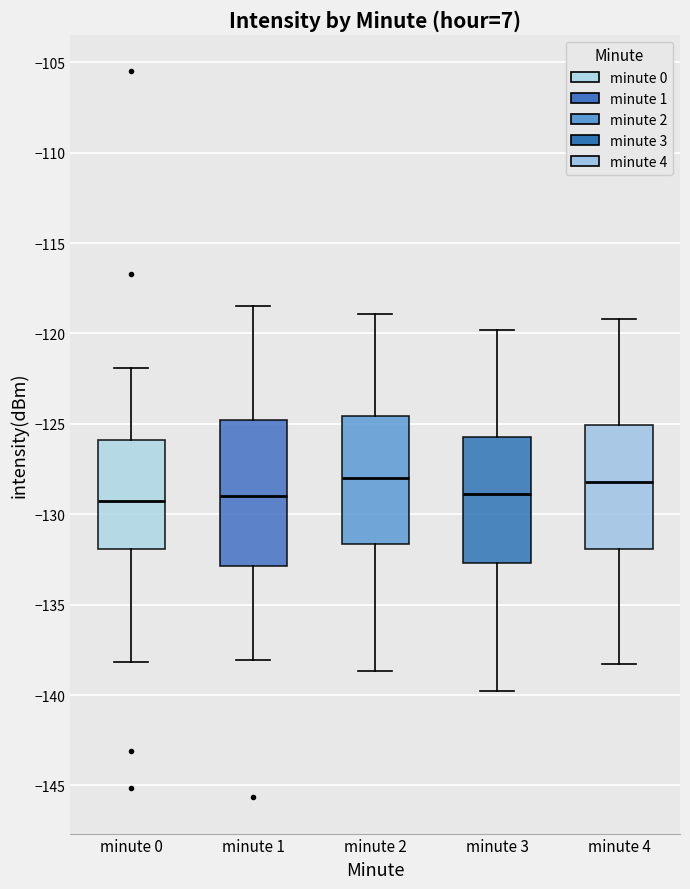

Reading left to right, transcribe this box plot: for each box, give where its median line is, the range the box spans, and where its two whiskers end, as read against the y-axis. The values are not printed on the chart, so give them approximately, as read against the axis.

minute 0: median -129.5, box -132.0 to -126.0, whiskers -138.0 to -122.0
minute 1: median -129.0, box -133.0 to -125.0, whiskers -138.0 to -118.5
minute 2: median -128.0, box -131.5 to -124.5, whiskers -138.5 to -119.0
minute 3: median -129.0, box -132.5 to -125.5, whiskers -140.0 to -120.0
minute 4: median -128.0, box -132.0 to -125.0, whiskers -138.5 to -119.0